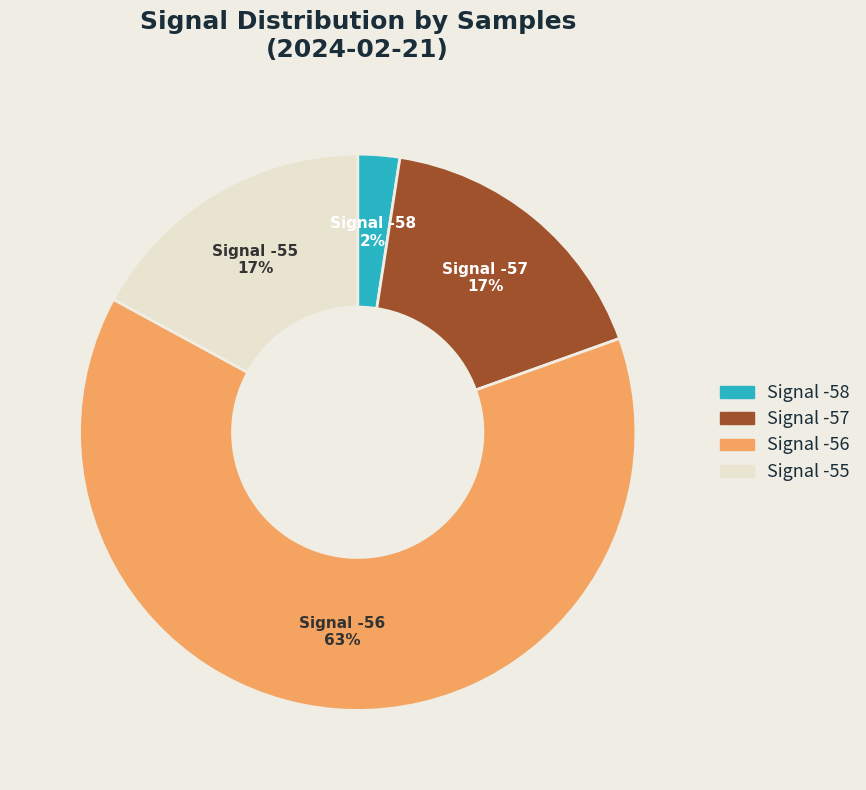

To the nearest percent, what is the average slice percentage?

25%